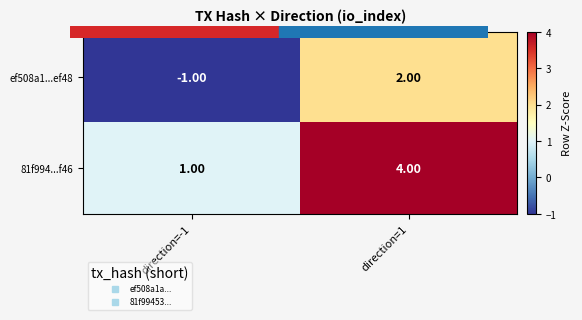

Is the value of ef508a1...ef48 at direction=-1 greater than the value of 81f994...f46 at direction=1?

No